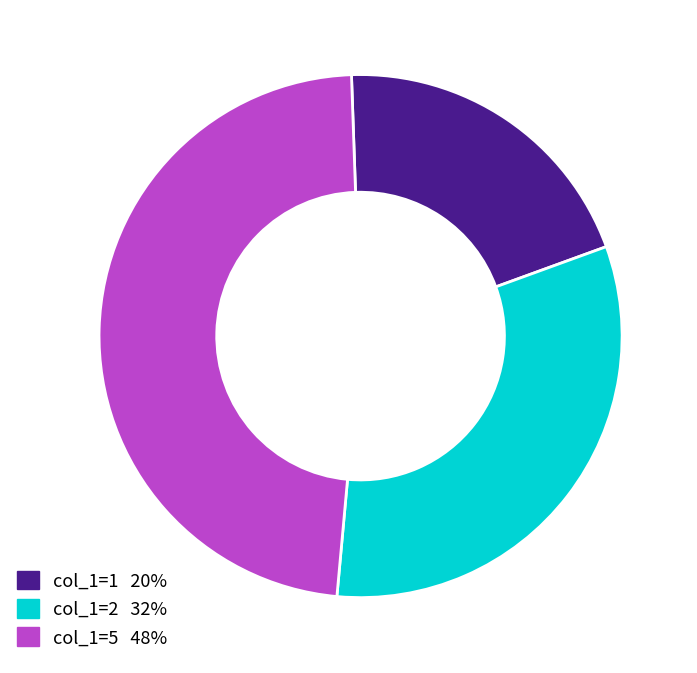

Is there any slice that represents more than half of the pie?

No